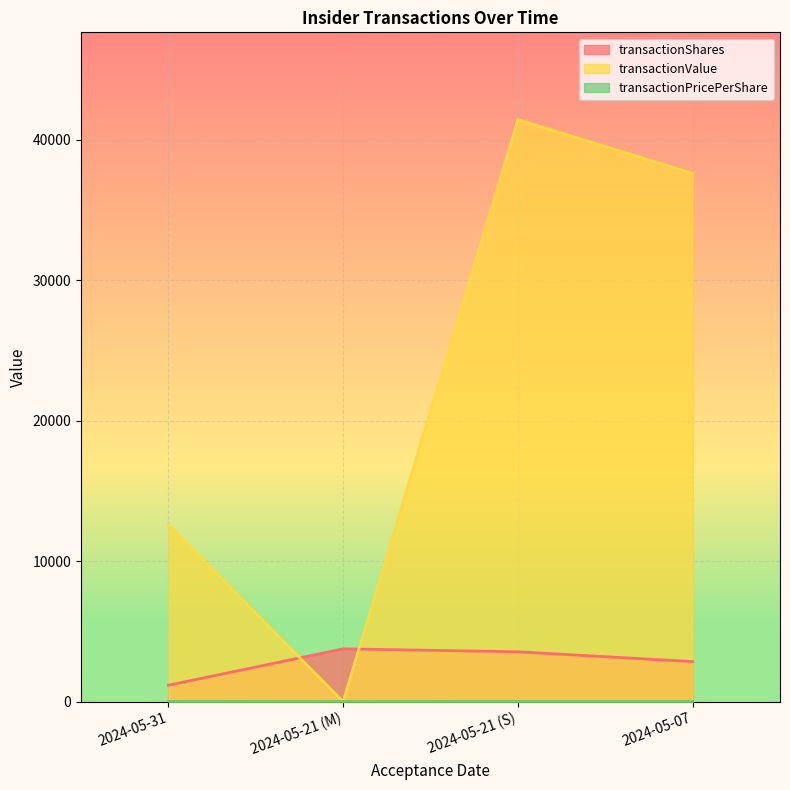

True or false: transactionShares and transactionPricePerShare intersect in this chart.

False